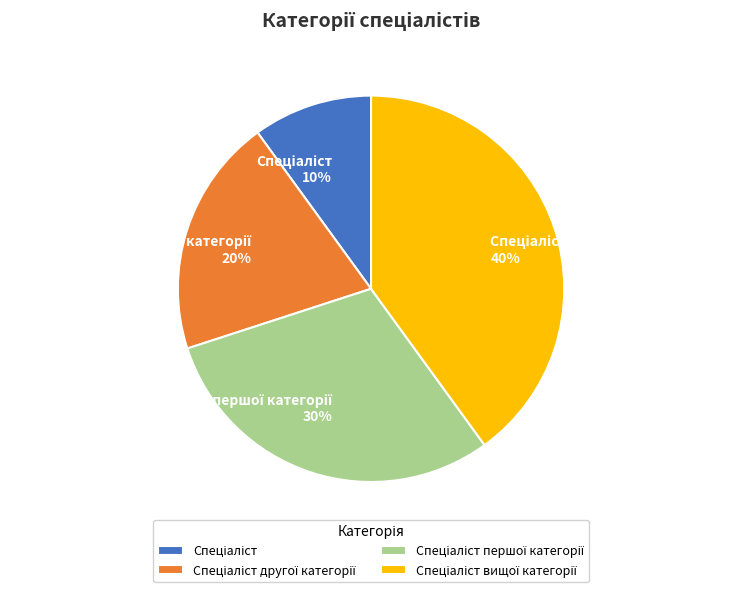

Does any single category account for the majority?

No